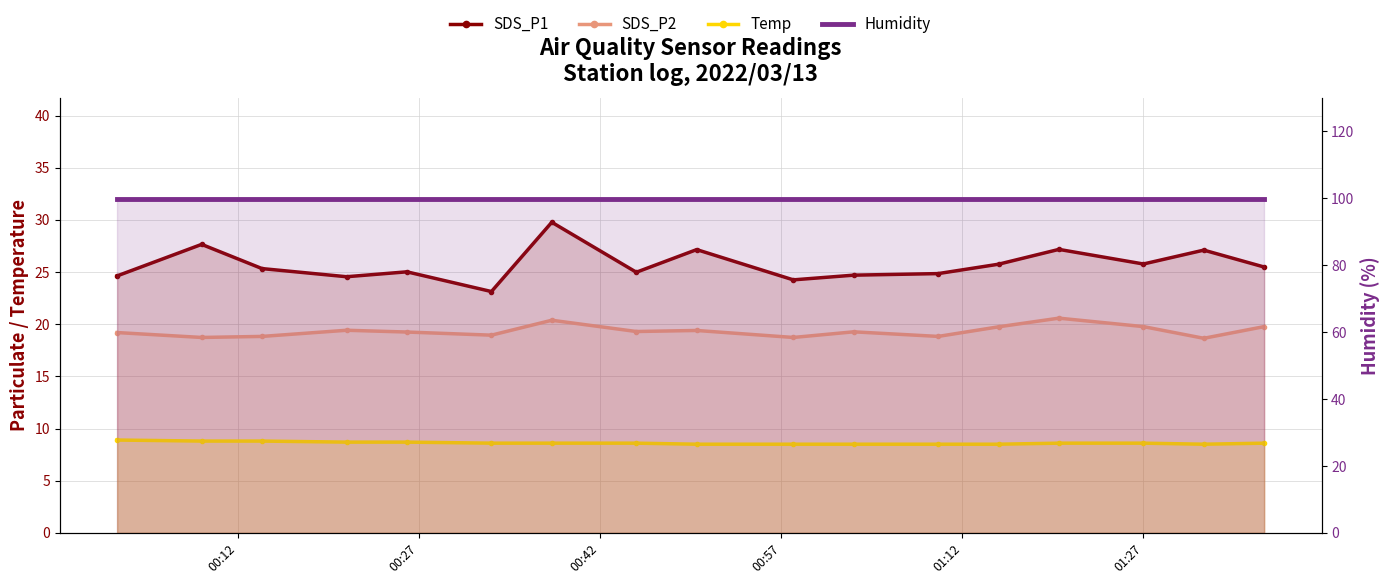

What is the difference between the highest and lowest values at 00:42?

91.1